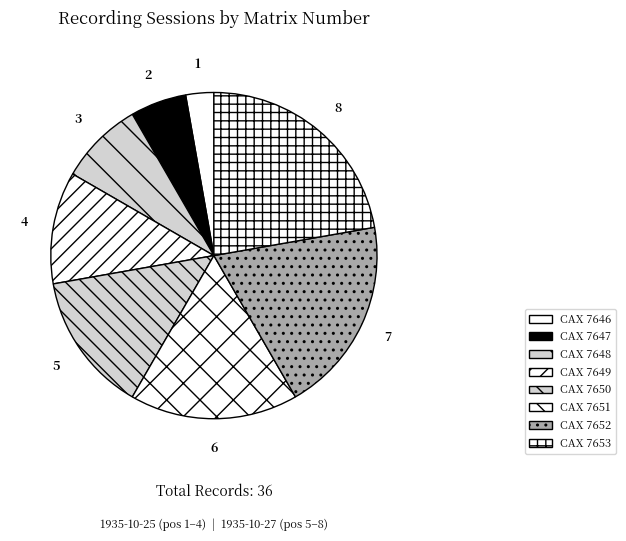

What percentage is the CAX 7651 slice, to the nearest percent?

17%